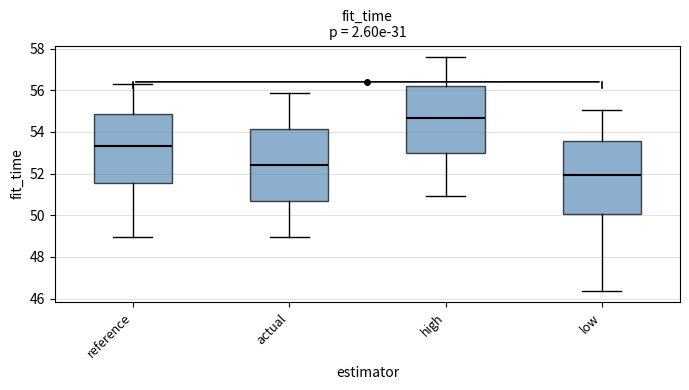

Reading left to right, read every box against the y-axis: the position of its median line, the range the box covers, and the ends of its whiskers. The values are not printed on the chart, so give them approximately, as read against the axis.

reference: median 53.4, box 51.6 to 54.8, whiskers 49.0 to 56.4
actual: median 52.4, box 50.6 to 54.2, whiskers 49.0 to 55.8
high: median 54.6, box 53.0 to 56.2, whiskers 51.0 to 57.6
low: median 52.0, box 50.0 to 53.6, whiskers 46.4 to 55.0